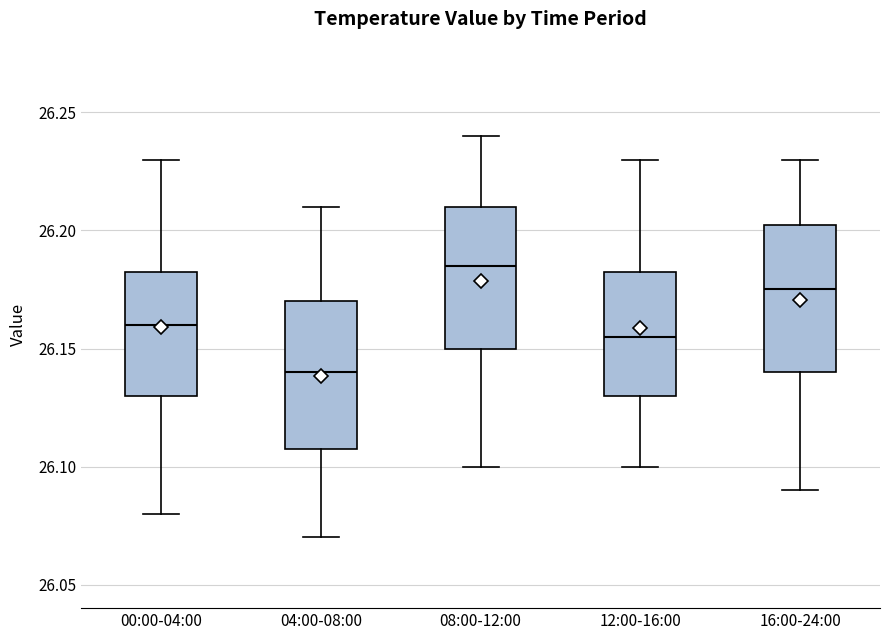

Reading left to right, read every box against the y-axis: the position of its median line, the range the box covers, and the ends of its whiskers. The values are not printed on the chart, so give them approximately, as read against the axis.

00:00-04:00: median 26.160, box 26.130 to 26.185, whiskers 26.080 to 26.230
04:00-08:00: median 26.140, box 26.110 to 26.170, whiskers 26.070 to 26.210
08:00-12:00: median 26.185, box 26.150 to 26.210, whiskers 26.100 to 26.240
12:00-16:00: median 26.155, box 26.130 to 26.185, whiskers 26.100 to 26.230
16:00-24:00: median 26.175, box 26.140 to 26.205, whiskers 26.090 to 26.230